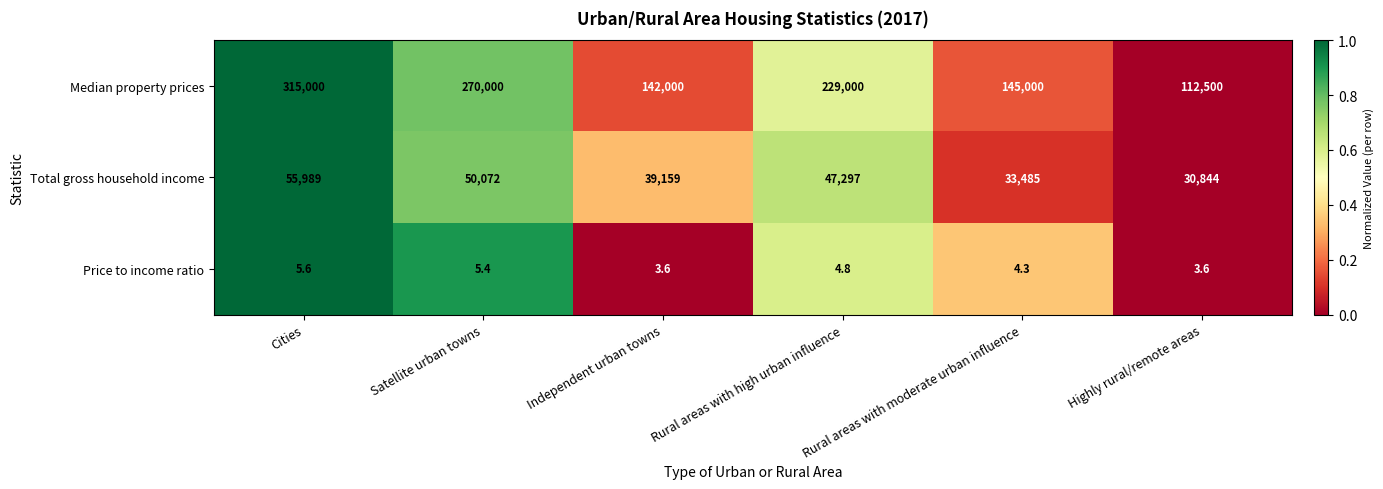

What is the difference between the Price to income ratio values at Rural areas with high urban influence and Independent urban towns?

1.2